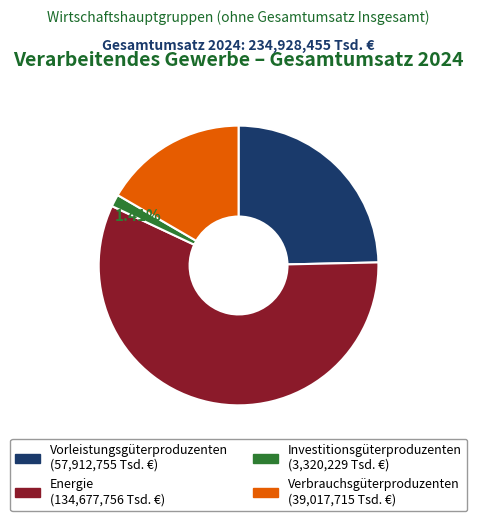

How much of the chart is everything except Investitionsgüterproduzenten?

98.6%